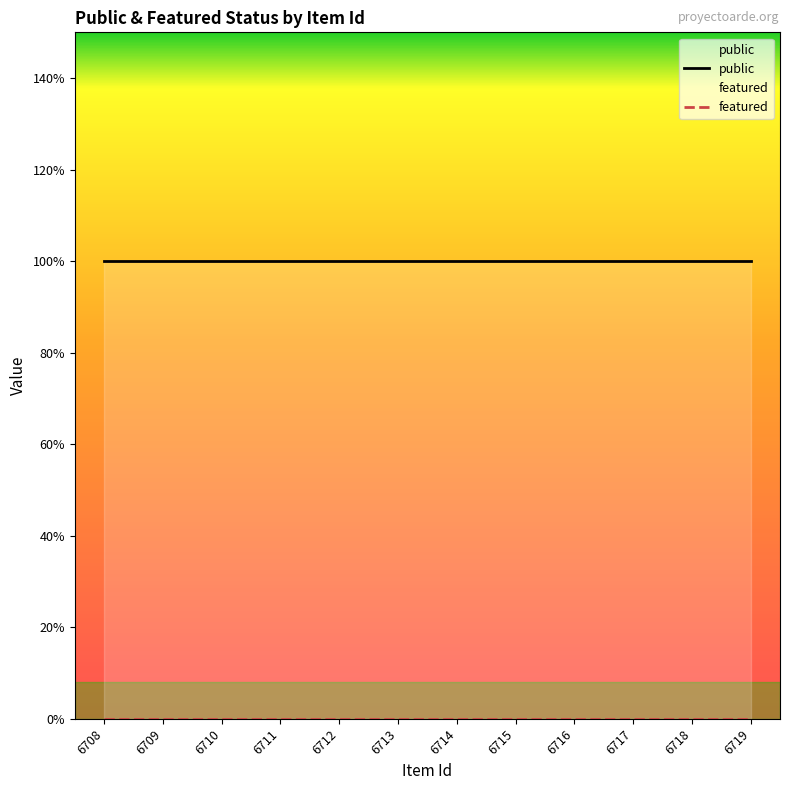

What is the average value of the public series?

1